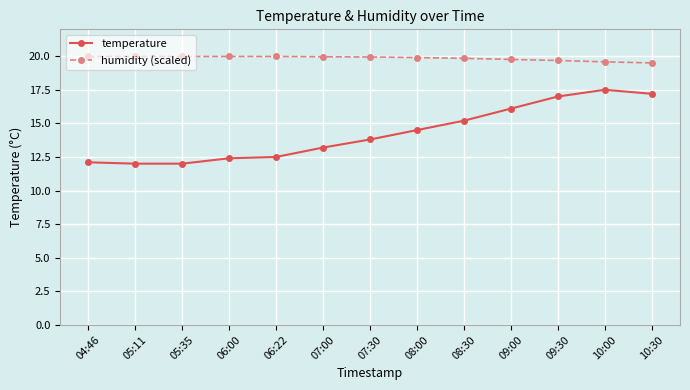

Which series has the largest range (max minus min)?

temperature